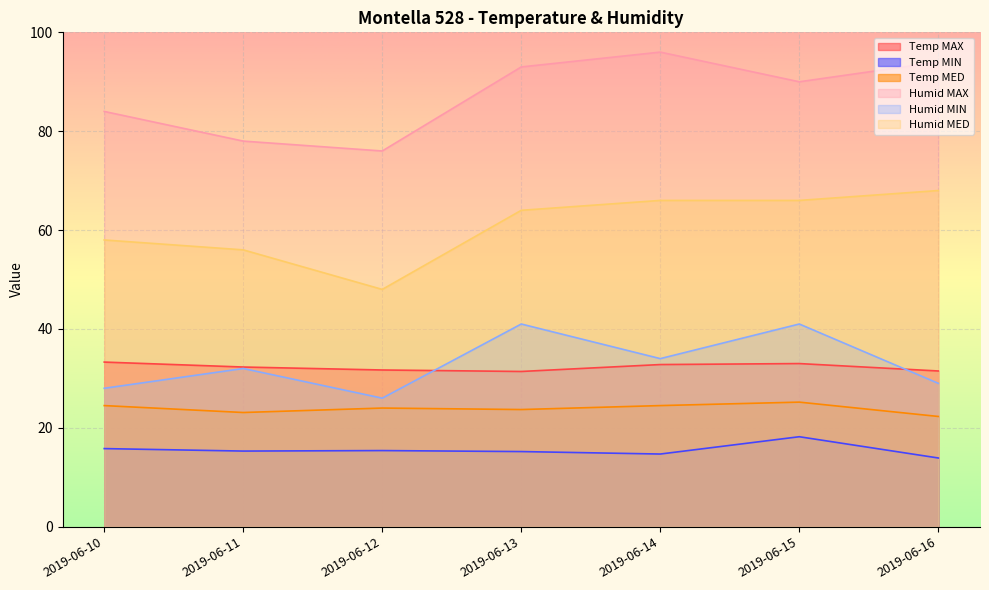

How many distinct data groups are displayed?

6